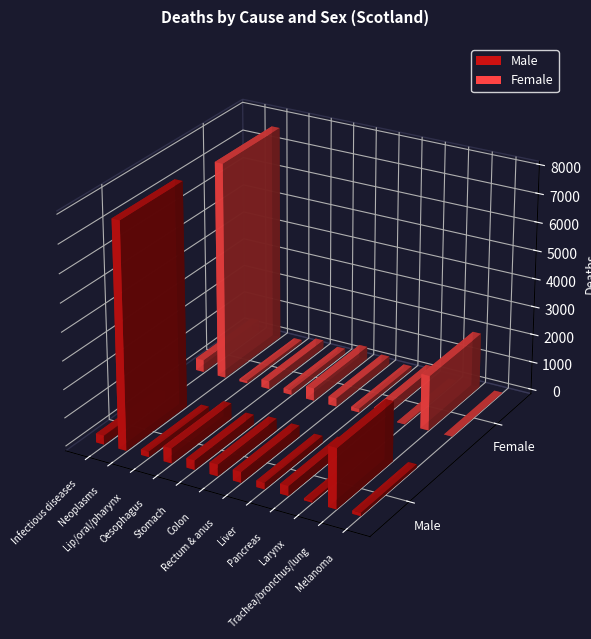

What is the difference between the maximum and minimum values in the Female series?

7677